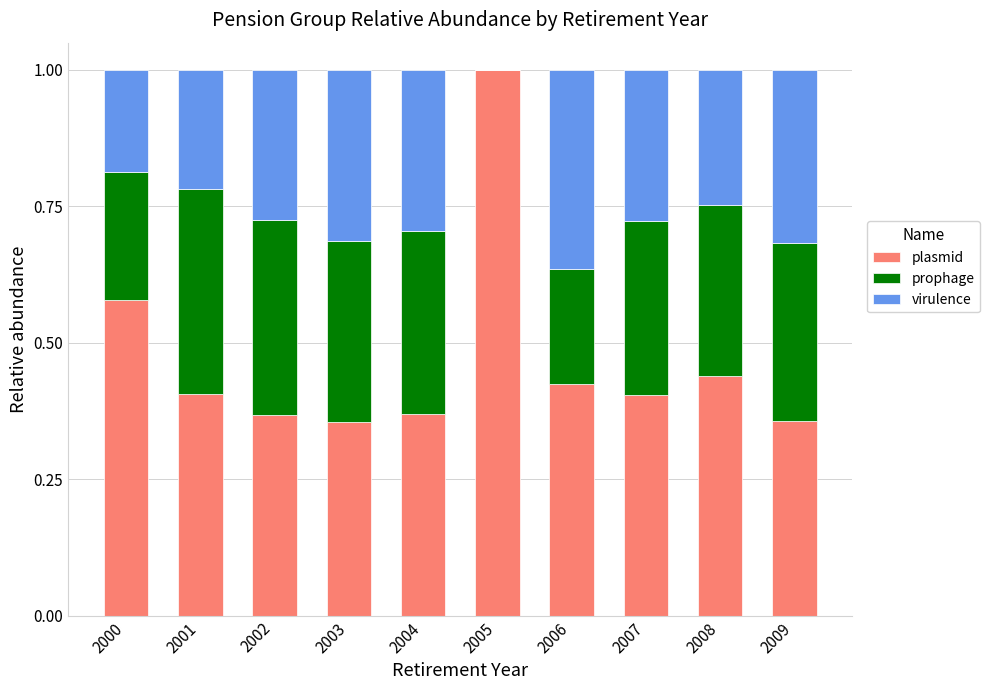

What is the total value across all series at 2000?

1.0